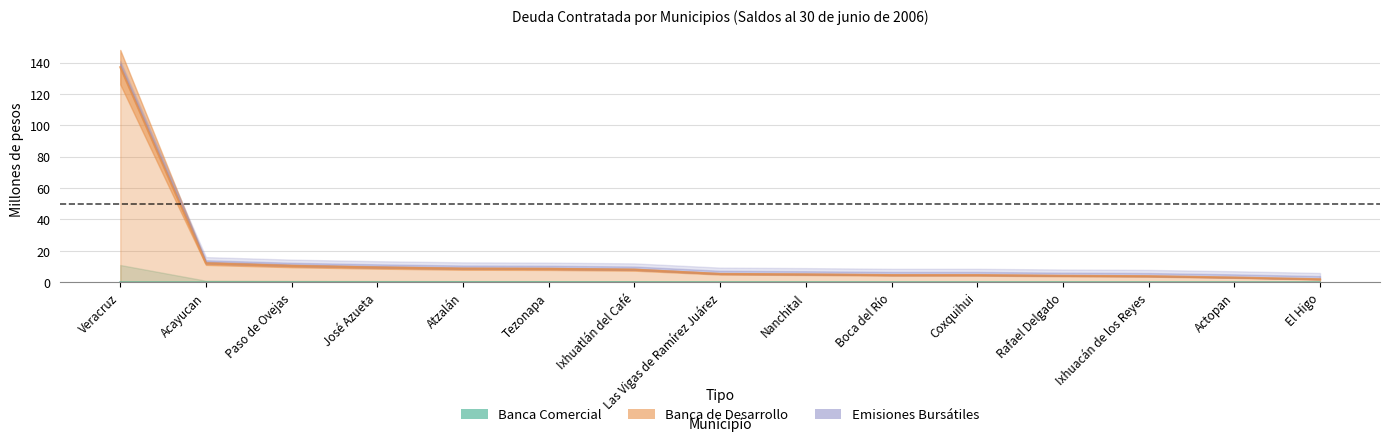

What are all the series names shown in the legend?

Banca Comercial, Banca de Desarrollo, Emisiones Bursátiles